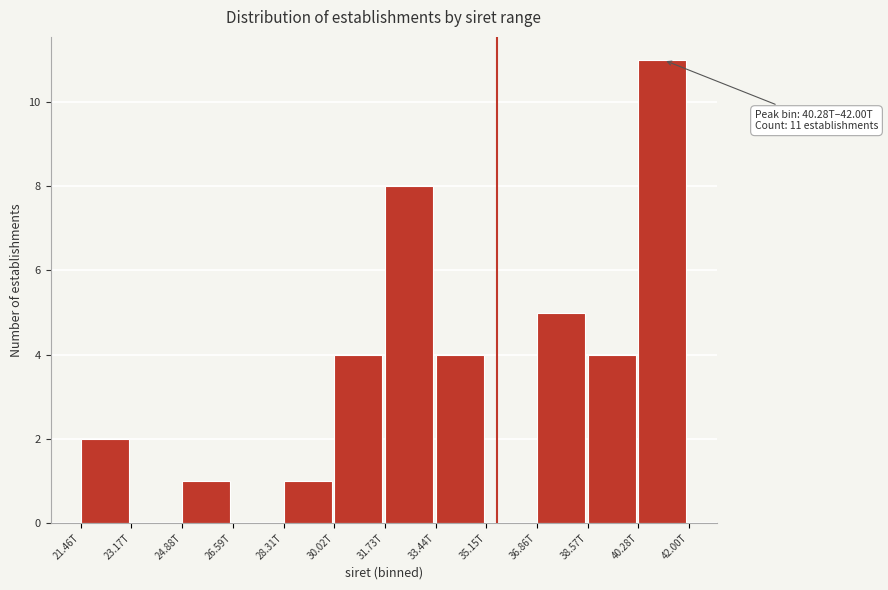

Reading left to right, extract all data points from this chart.

21.46T=2	23.17T=0	24.88T=1	26.59T=0	28.31T=1	30.02T=4	31.73T=8	33.44T=4	35.15T=0	36.86T=5	38.57T=4	40.28T=11